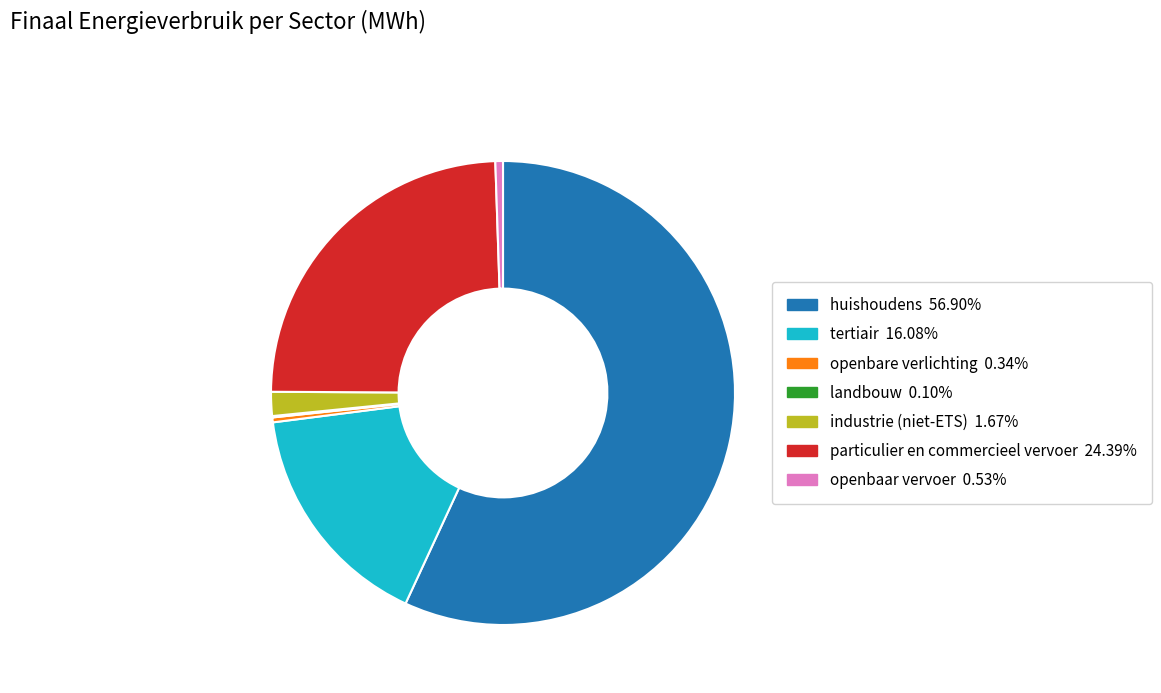

Between huishoudens and particulier en commercieel vervoer, which is larger?

huishoudens